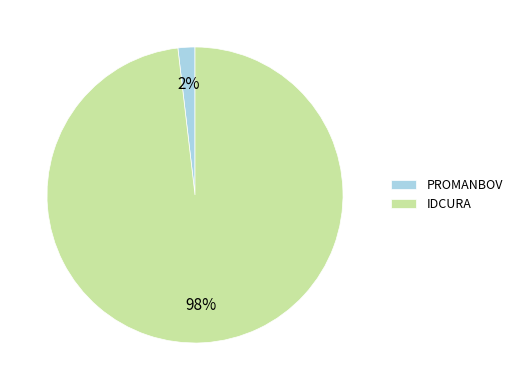

To the nearest percent, what is the difference between the largest and smallest slice percentages?

96%